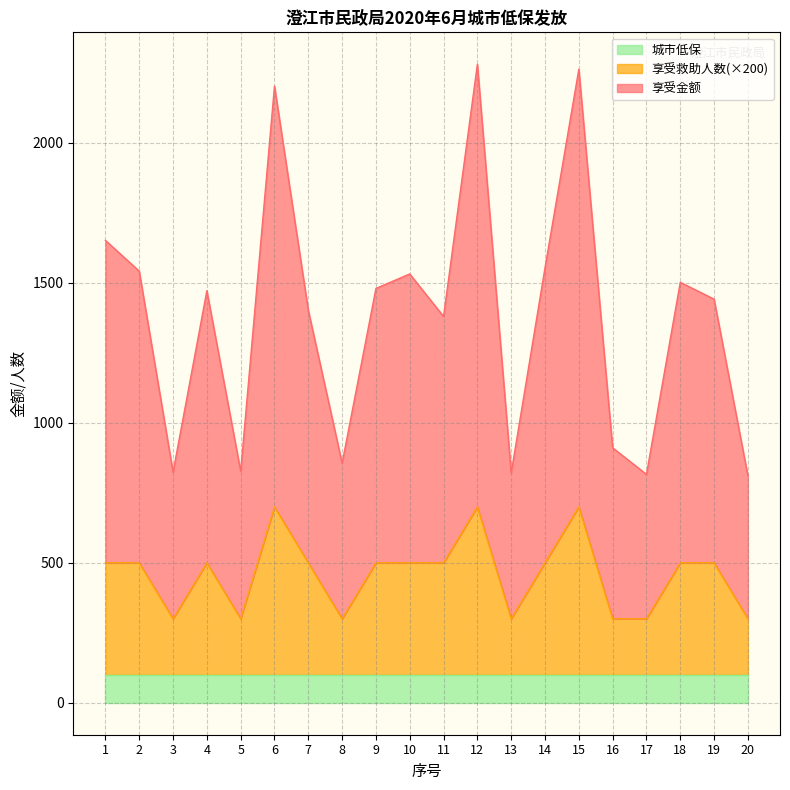

Does the chart have visible grid lines?

Yes